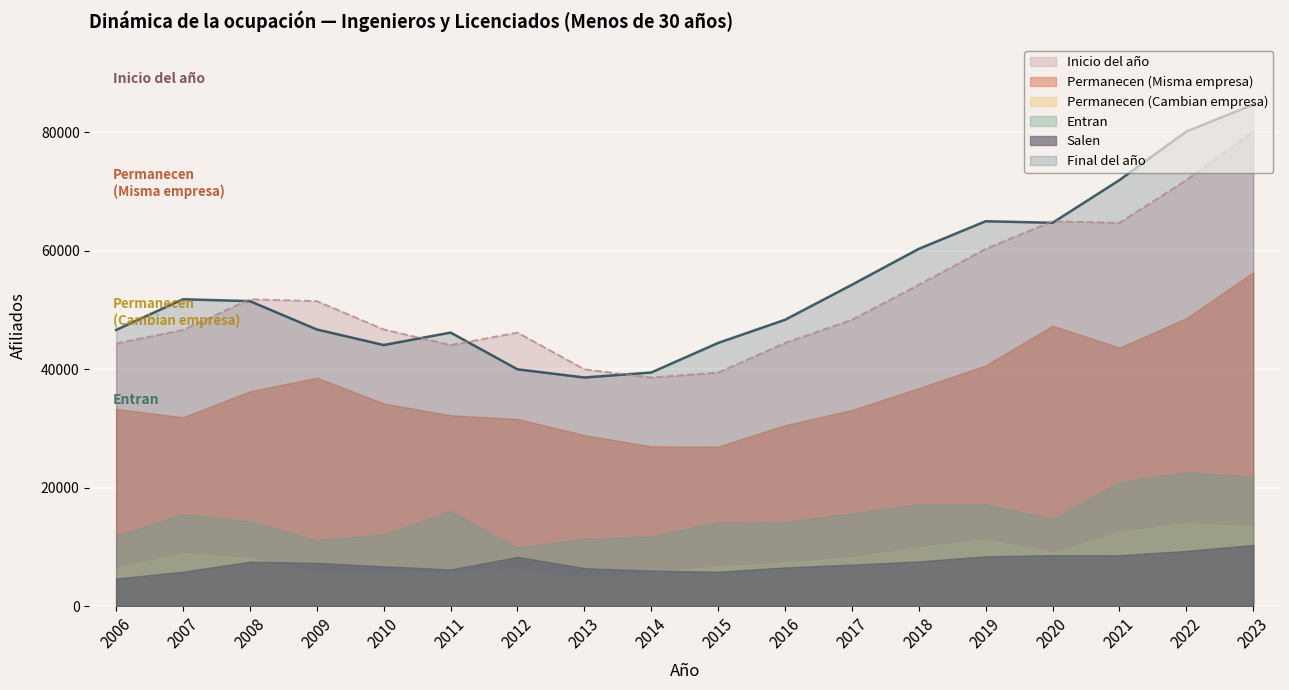

How many lines are shown in the chart?

6